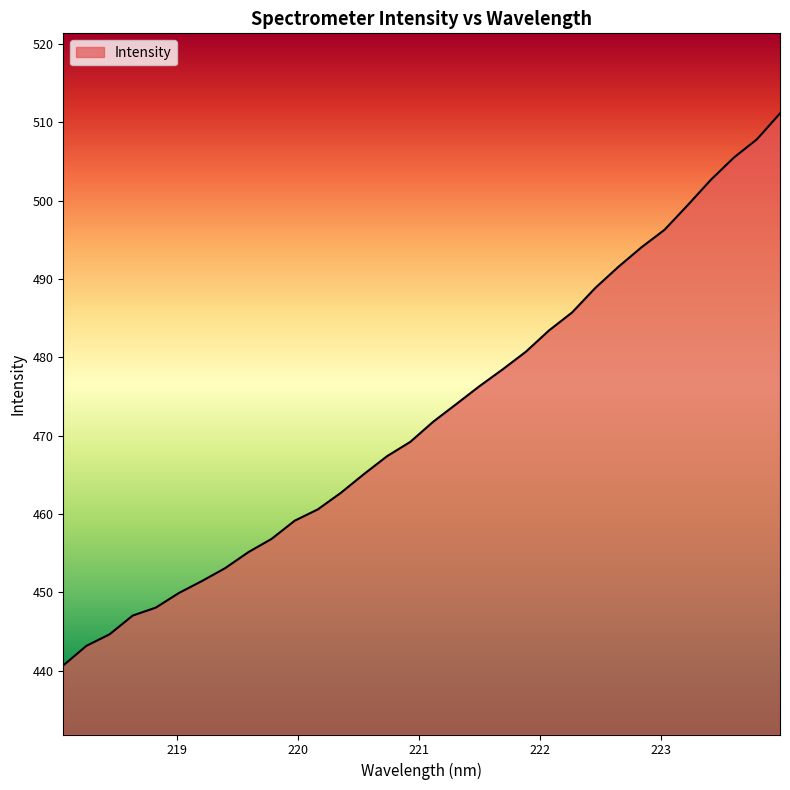

What is the difference between the maximum and minimum values?

70.4